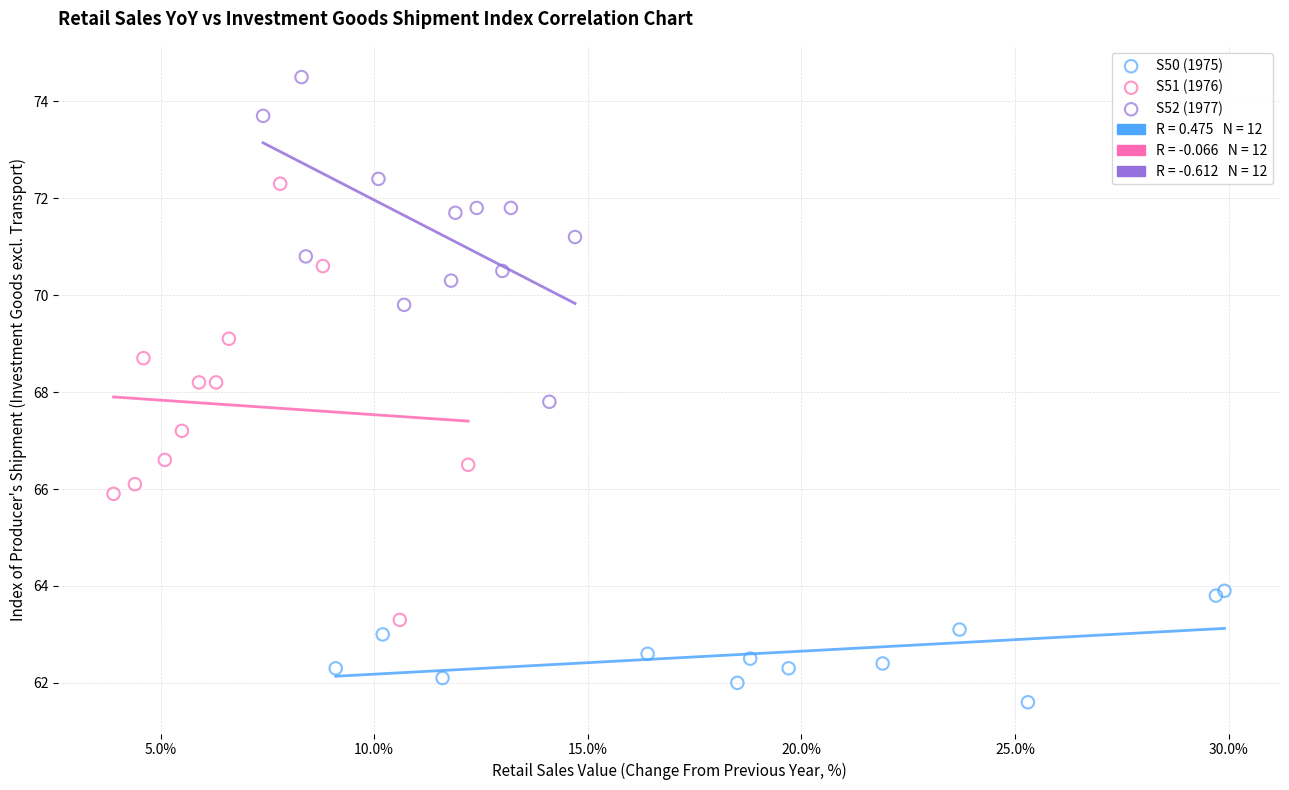

Which series contains the lowest Y value?

S50 (1975)